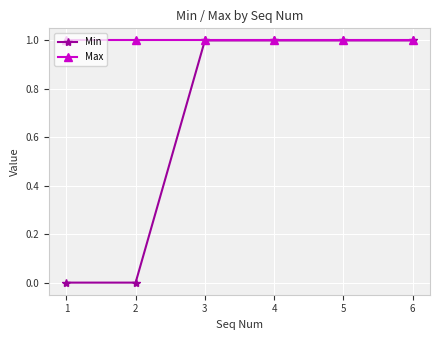

True or false: Max has more than 2 points higher than both neighbors.

False